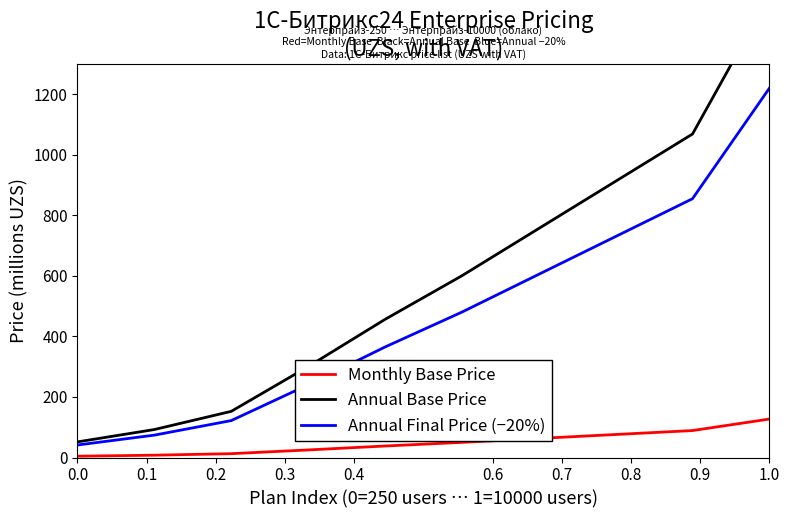

True or false: Annual Base Price has more than 0 points higher than both neighbors.

False